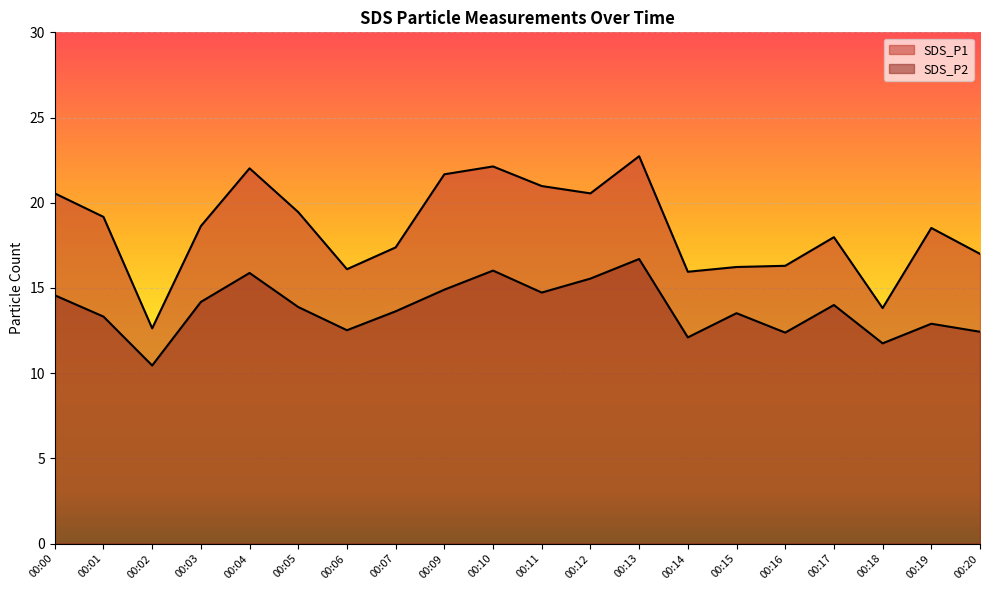

The value of SDS_P2 at 00:11 is 14.7. True or false?

True